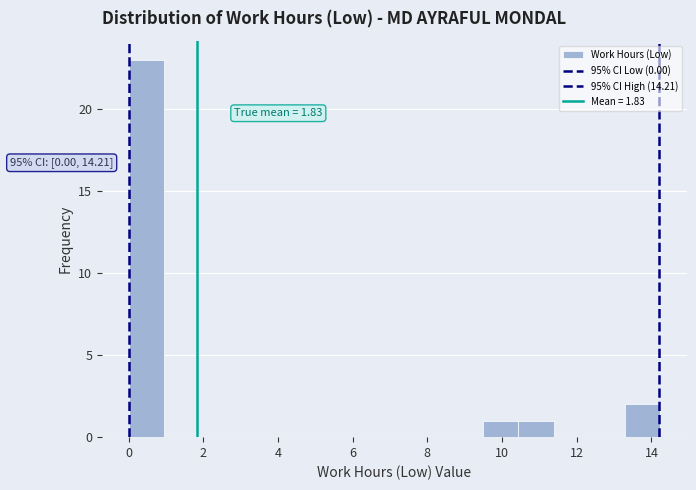

Which range on the x-axis has the tallest bar?

0.0 to 1.0